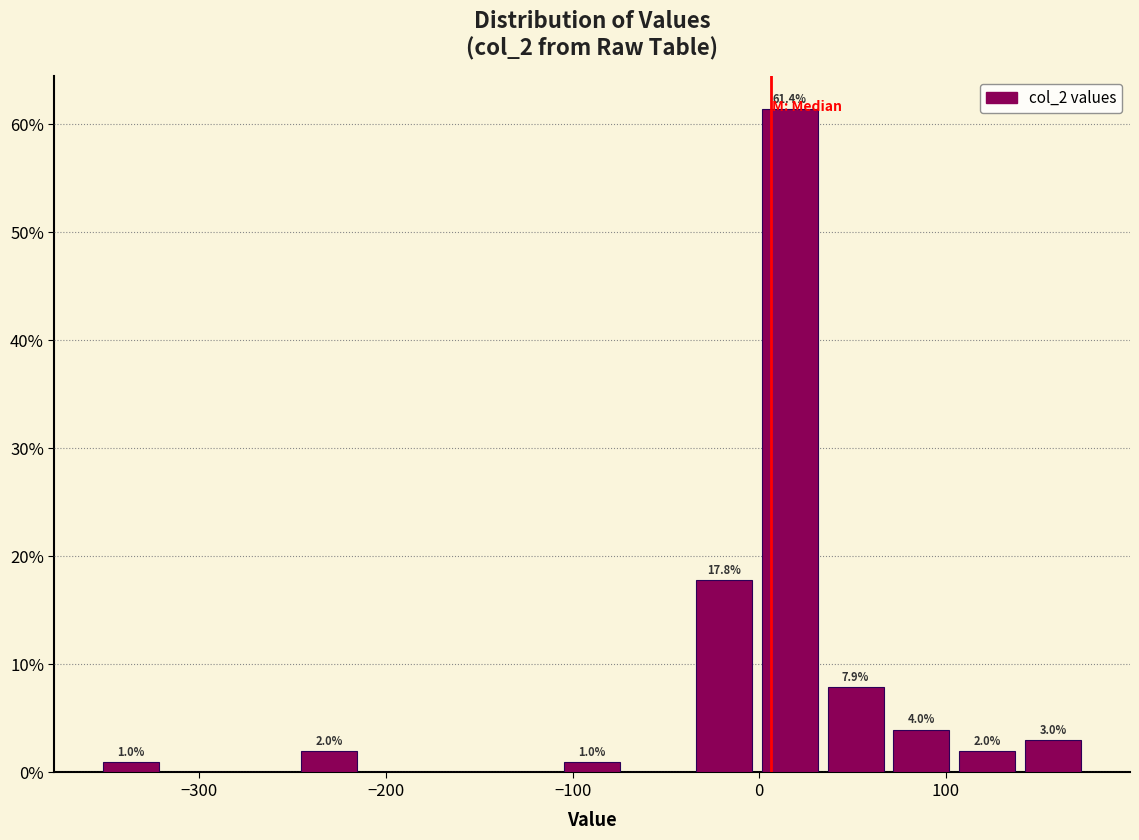

Around what value on the x-axis is the tallest bar? Give the approximate position of its centre, as read against the axis.

20